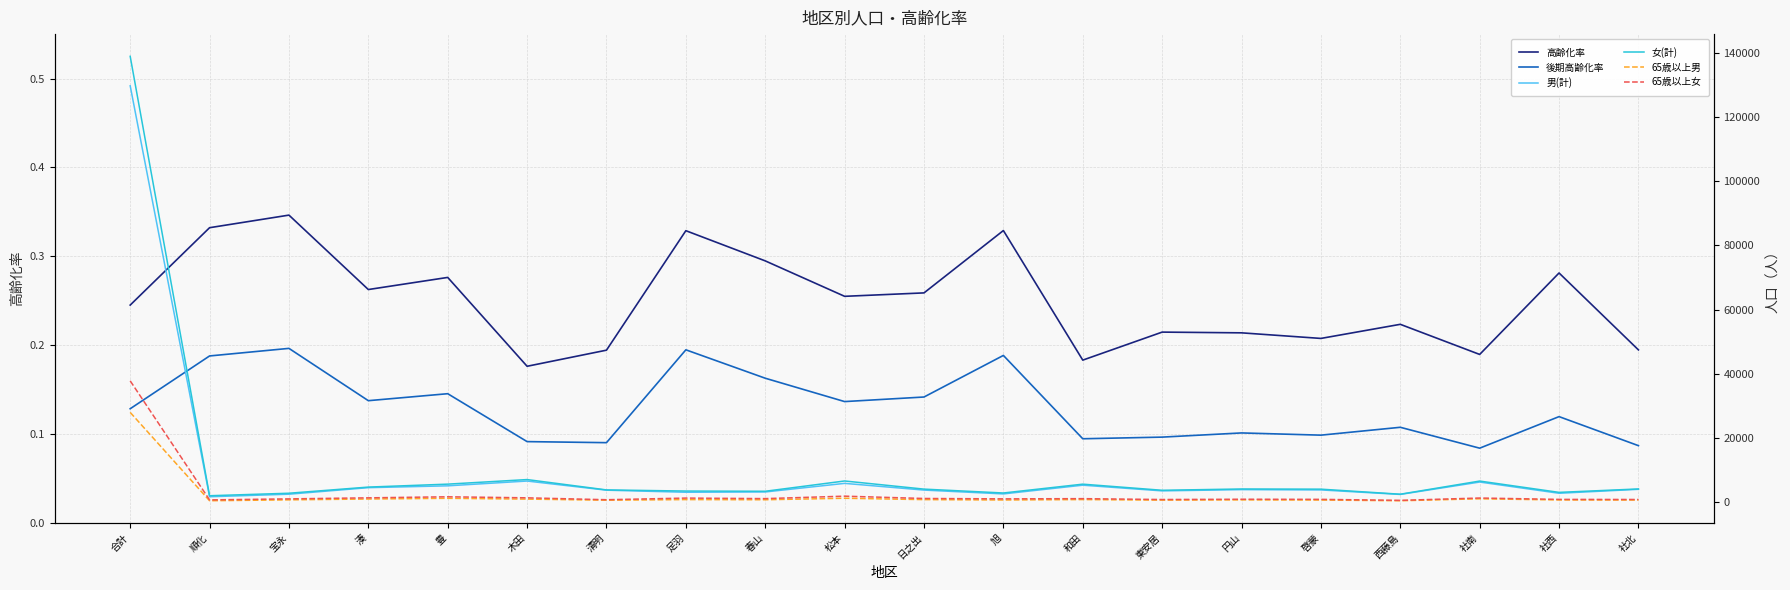

How many lines are shown in the chart?

6